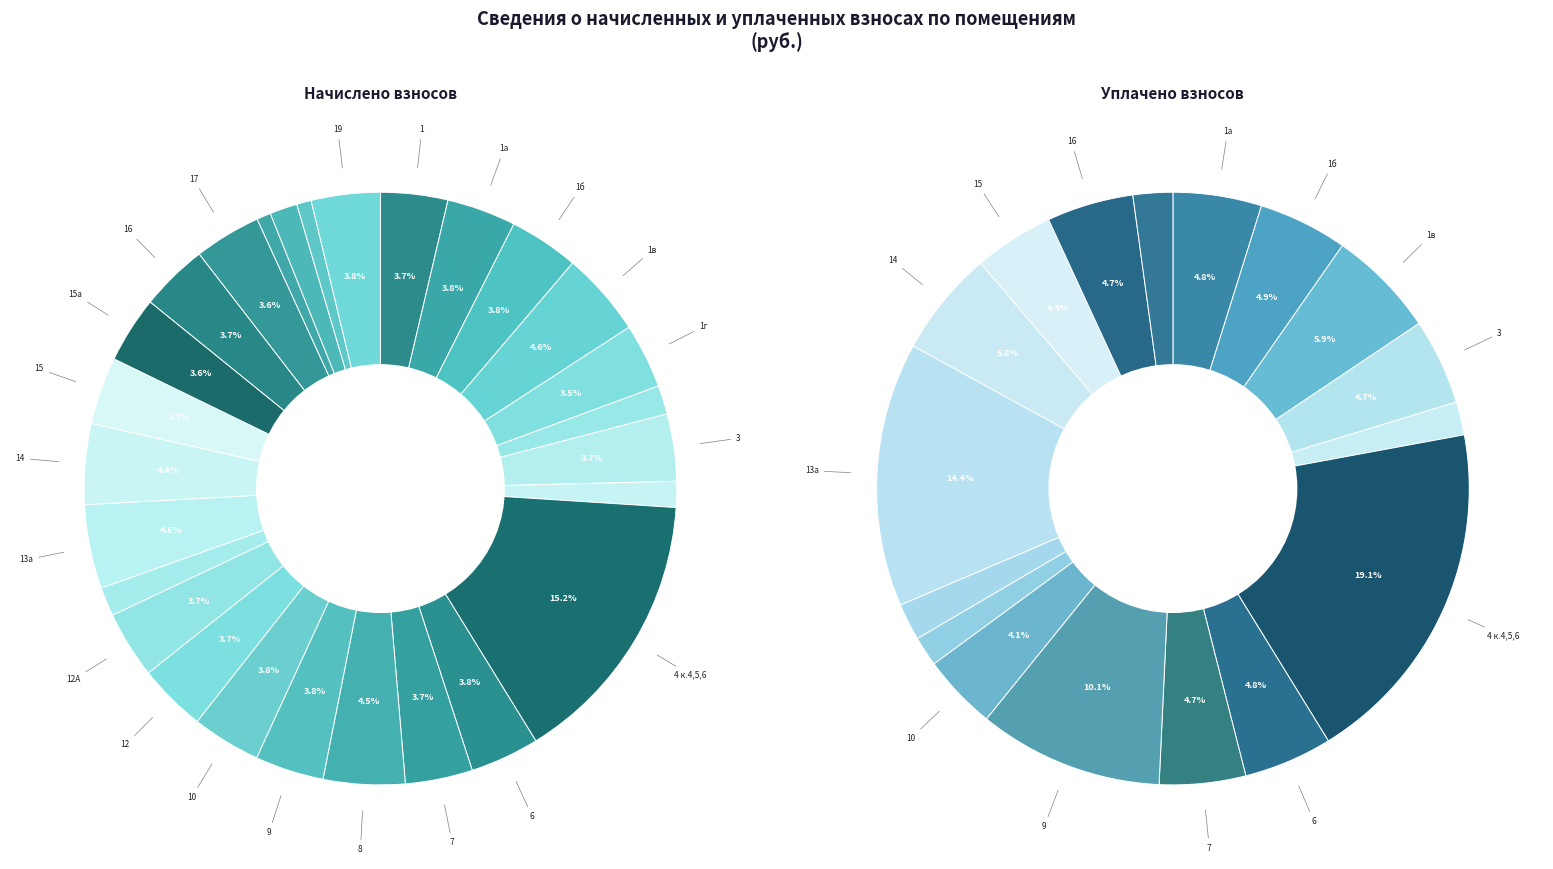

What percentage is the 6 slice, to the nearest percent?

4%